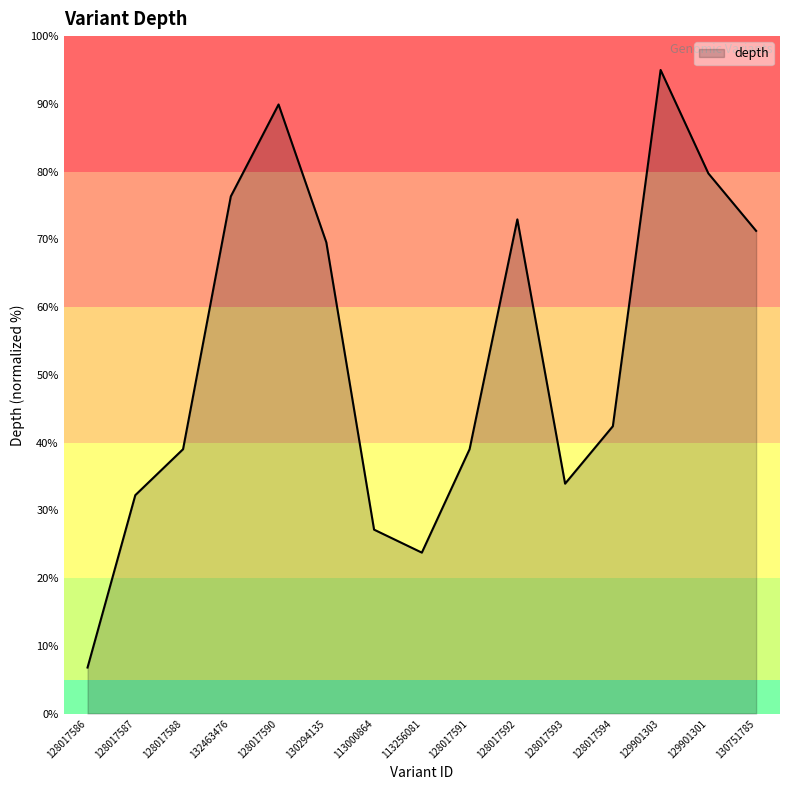

Is it true that the value at 130751785 is 96.7?

False